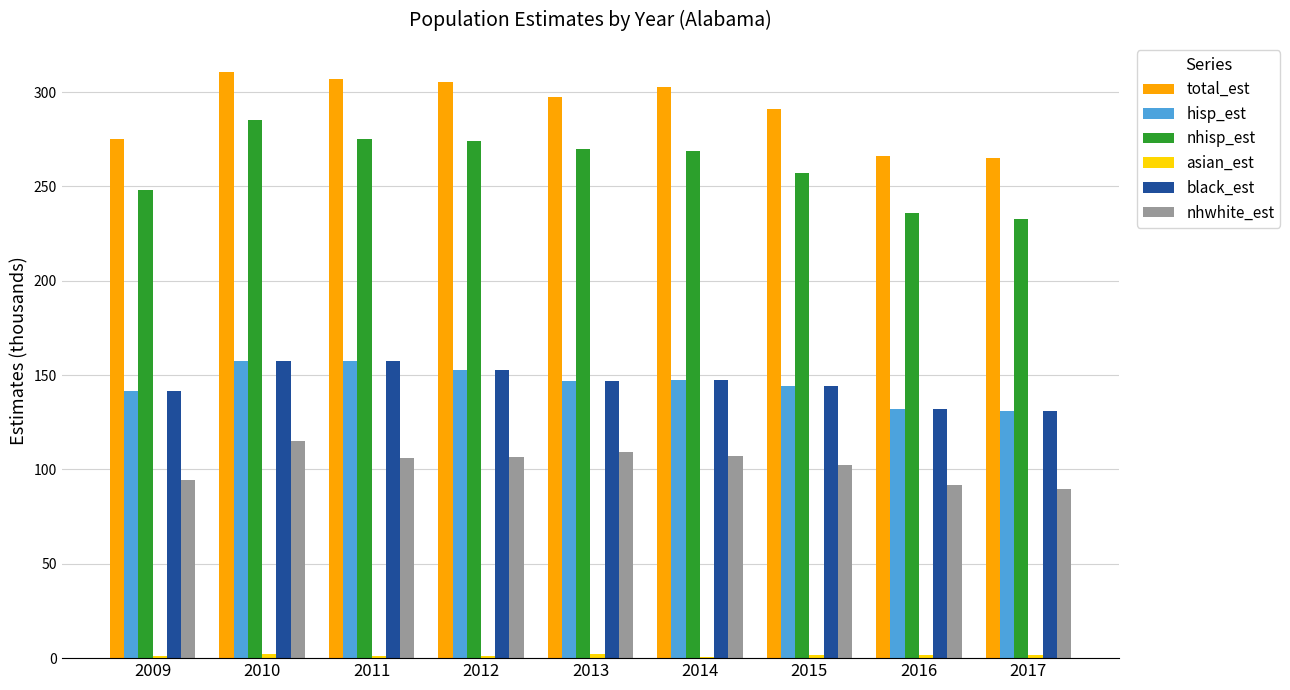

Is the value of nhisp_est at 2015 greater than the value of hisp_est at 2012?

Yes